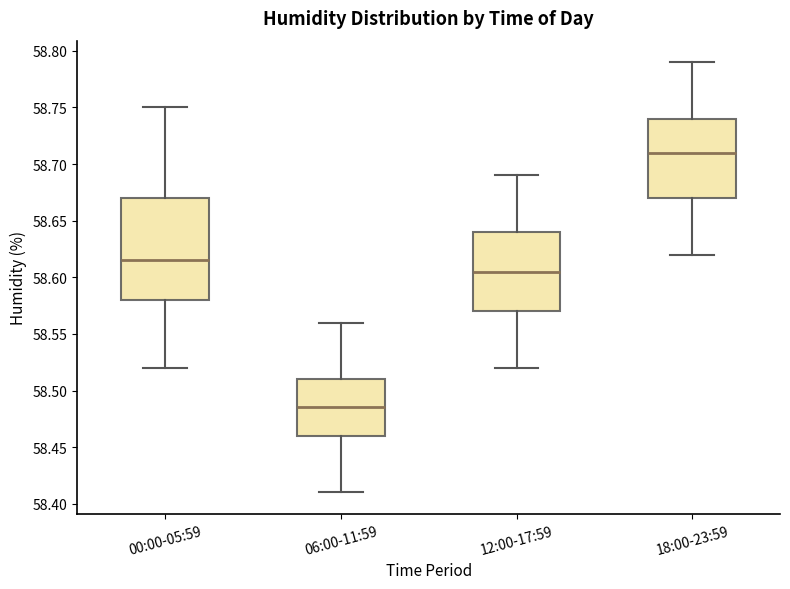

Reading left to right, transcribe this box plot: for each box, give where its median line is, the range the box spans, and where its two whiskers end, as read against the y-axis. The values are not printed on the chart, so give them approximately, as read against the axis.

00:00-05:59: median 58.615, box 58.580 to 58.670, whiskers 58.520 to 58.750
06:00-11:59: median 58.485, box 58.460 to 58.510, whiskers 58.410 to 58.560
12:00-17:59: median 58.605, box 58.570 to 58.640, whiskers 58.520 to 58.690
18:00-23:59: median 58.710, box 58.670 to 58.740, whiskers 58.620 to 58.790